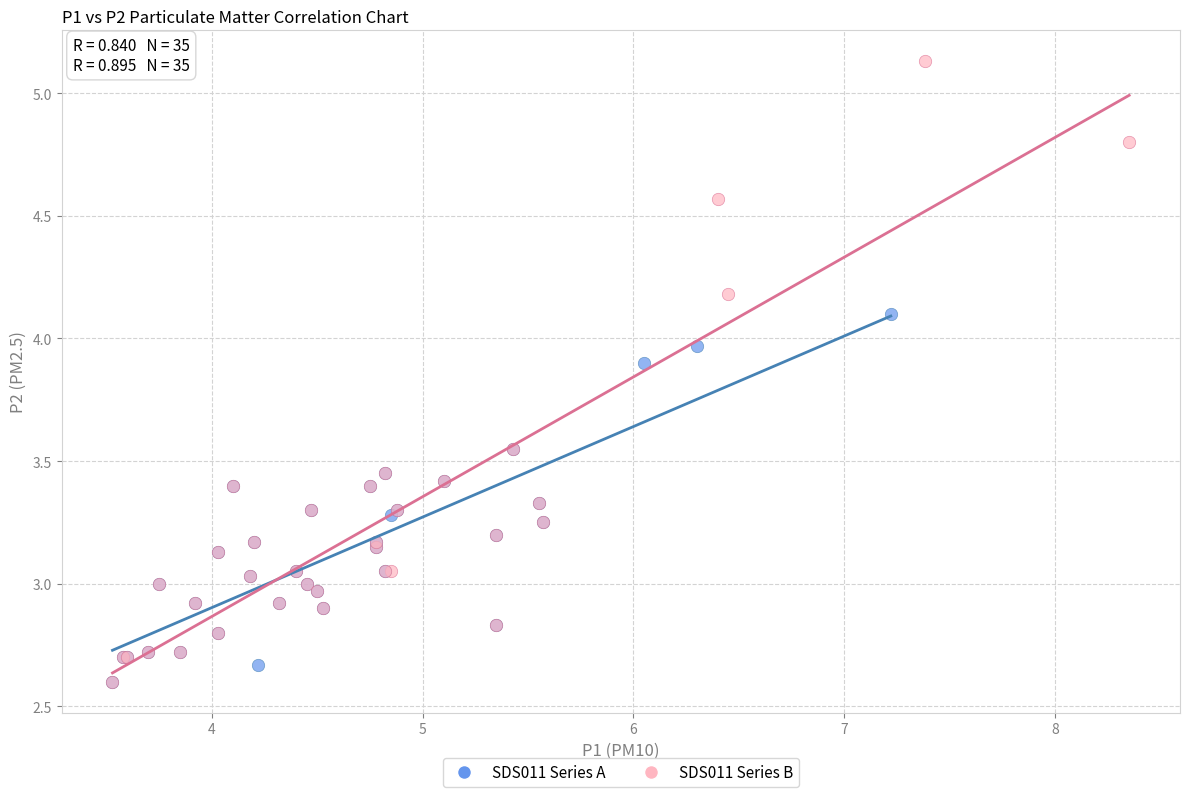

Which series reaches the maximum Y coordinate?

SDS011 Series B